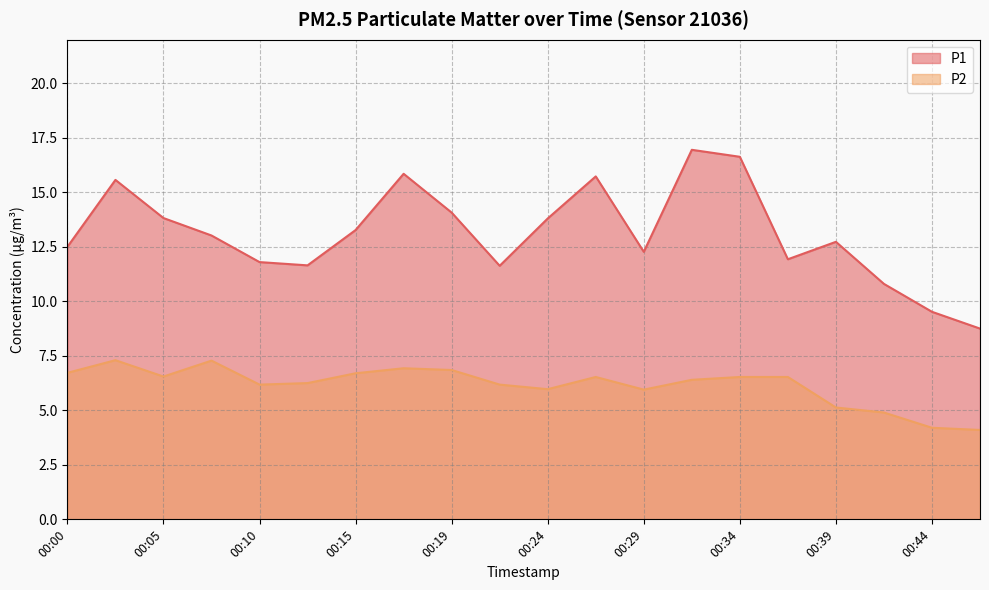

Where does the P2 series first go above 6?

00:00